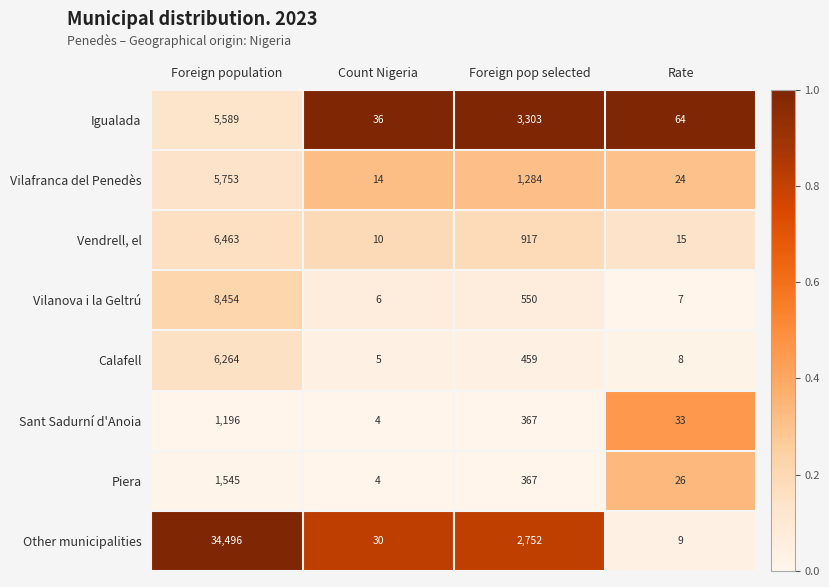

What is the total value across all series at Rate?

186